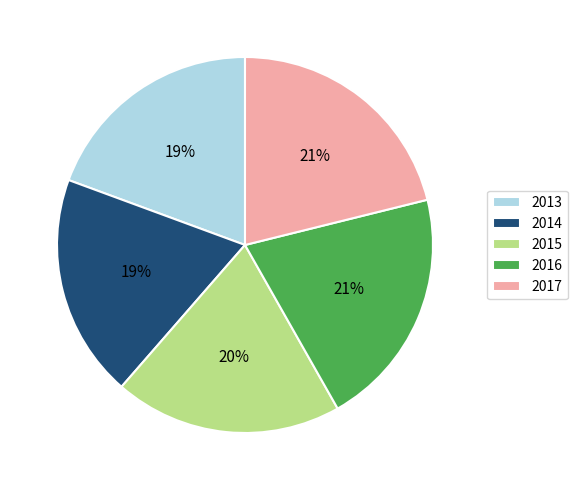

To the nearest percent, what is the difference between the largest and smallest slice percentages?

2%